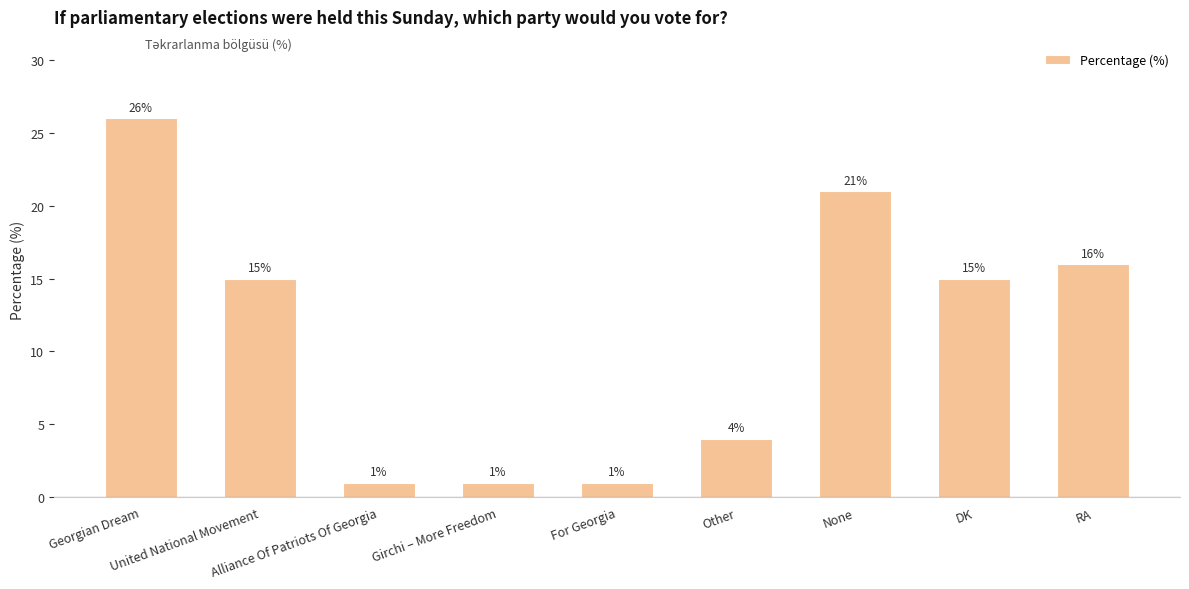

Reading right to left, what are all the values shown in this chart?

16	15	21	4	1	1	1	15	26